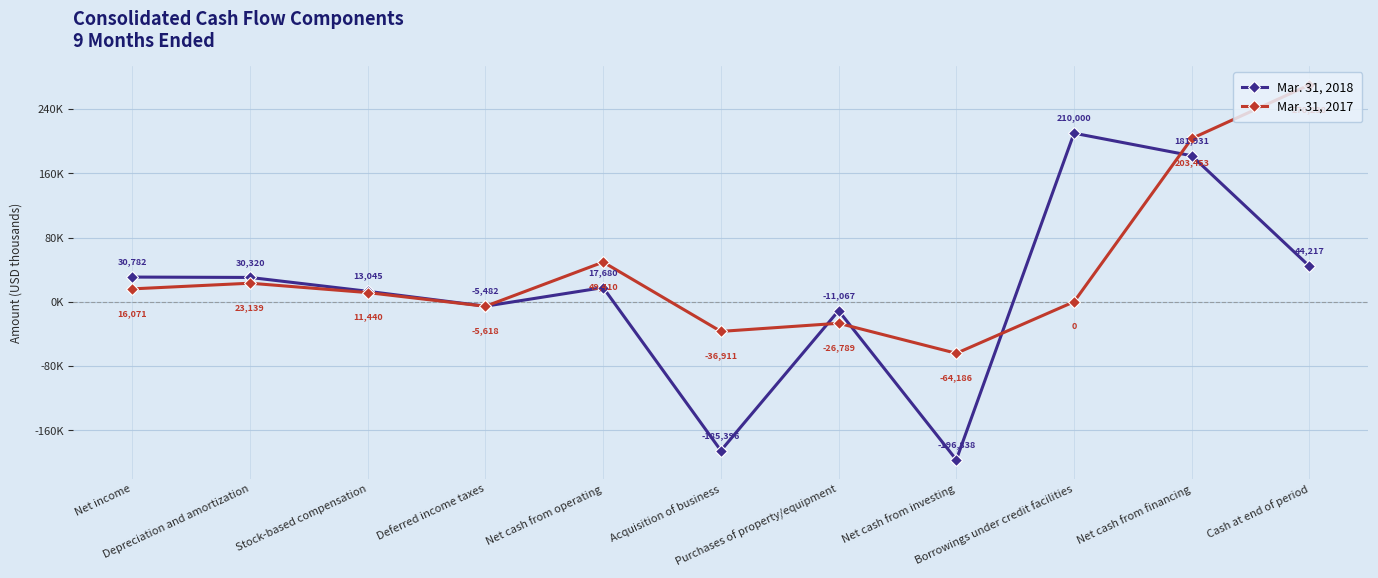

Does the chart have visible grid lines?

Yes